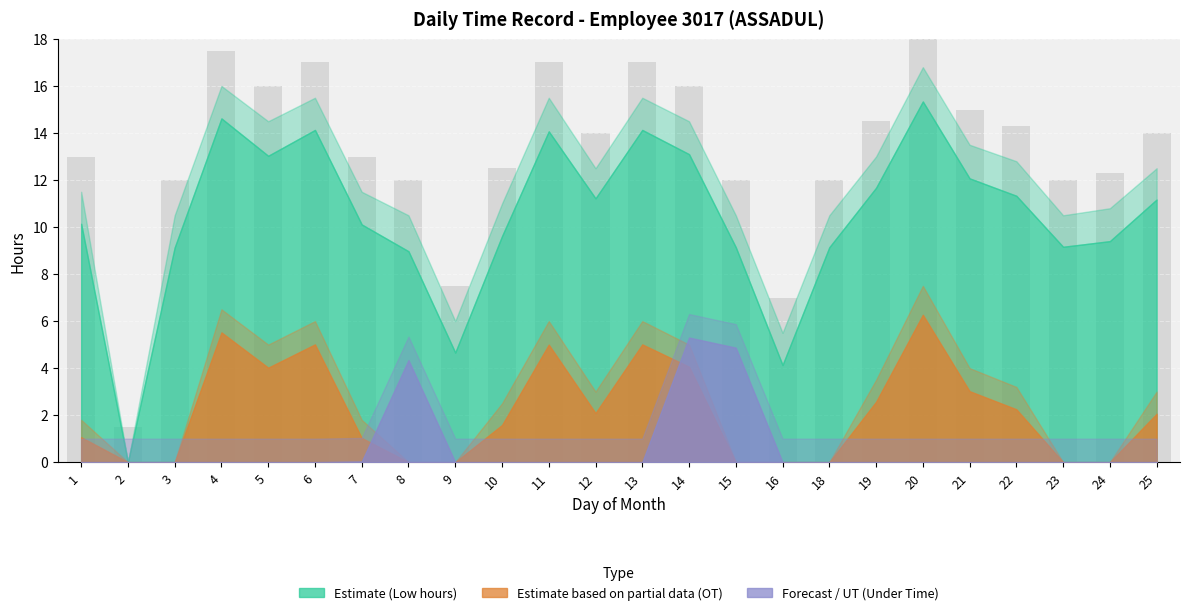

What is the spread (max minus min) of values at 20?

16.8